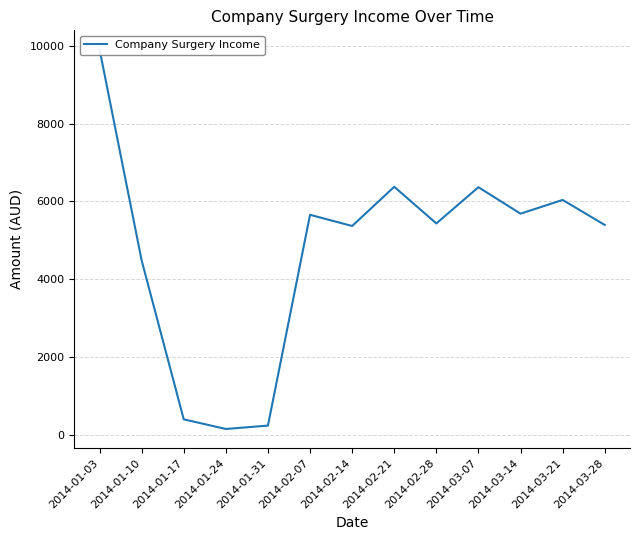

At which label does the data first exceed 5433?

2014-01-03